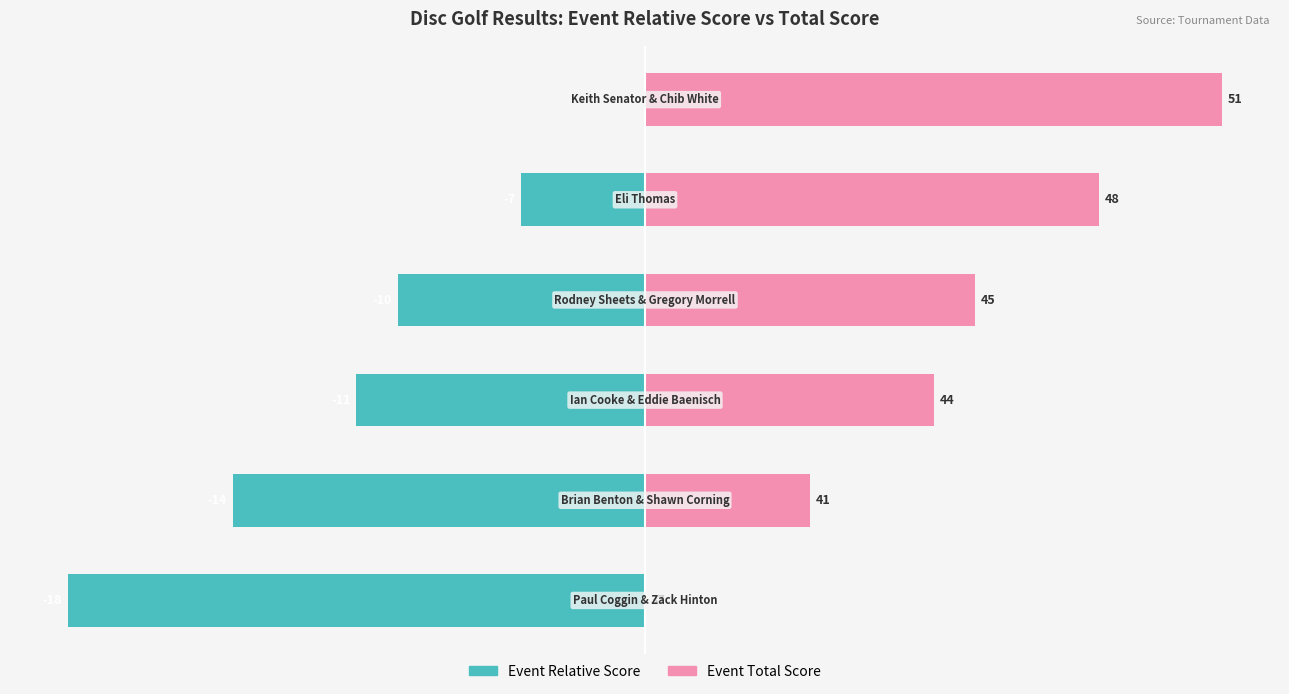

Rank the series at 4 from lowest to highest value.

Event Relative Score, Event Total Score